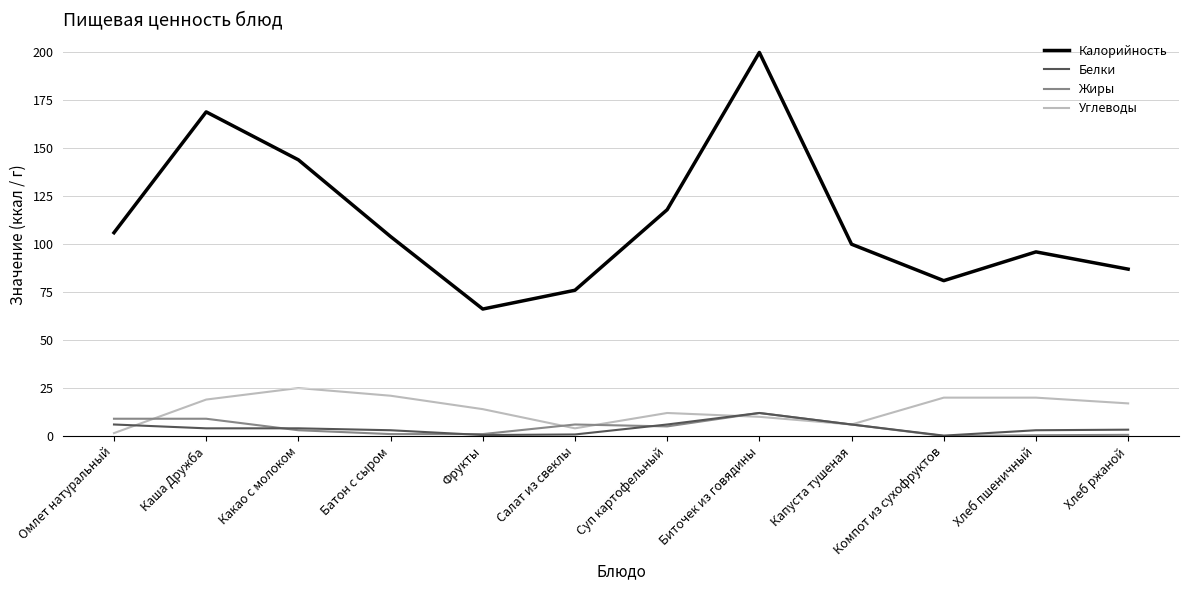

Read the Белки value at Хлеб ржаной.

3.3